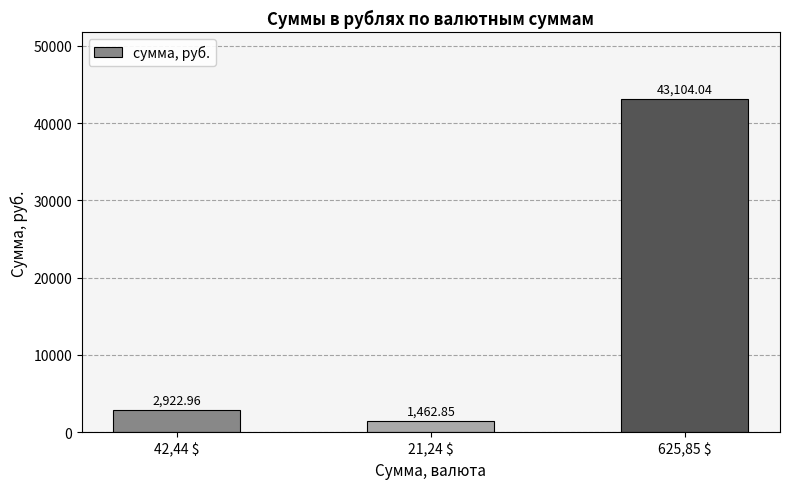

What is the difference between the maximum and minimum values?

41641.2